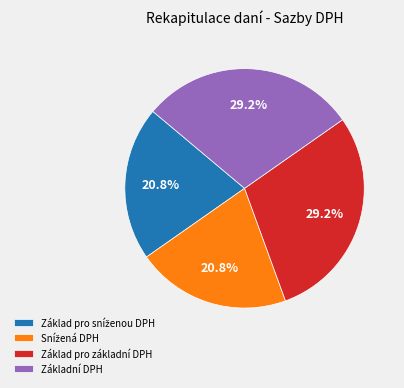

Is there any slice that represents more than half of the pie?

No